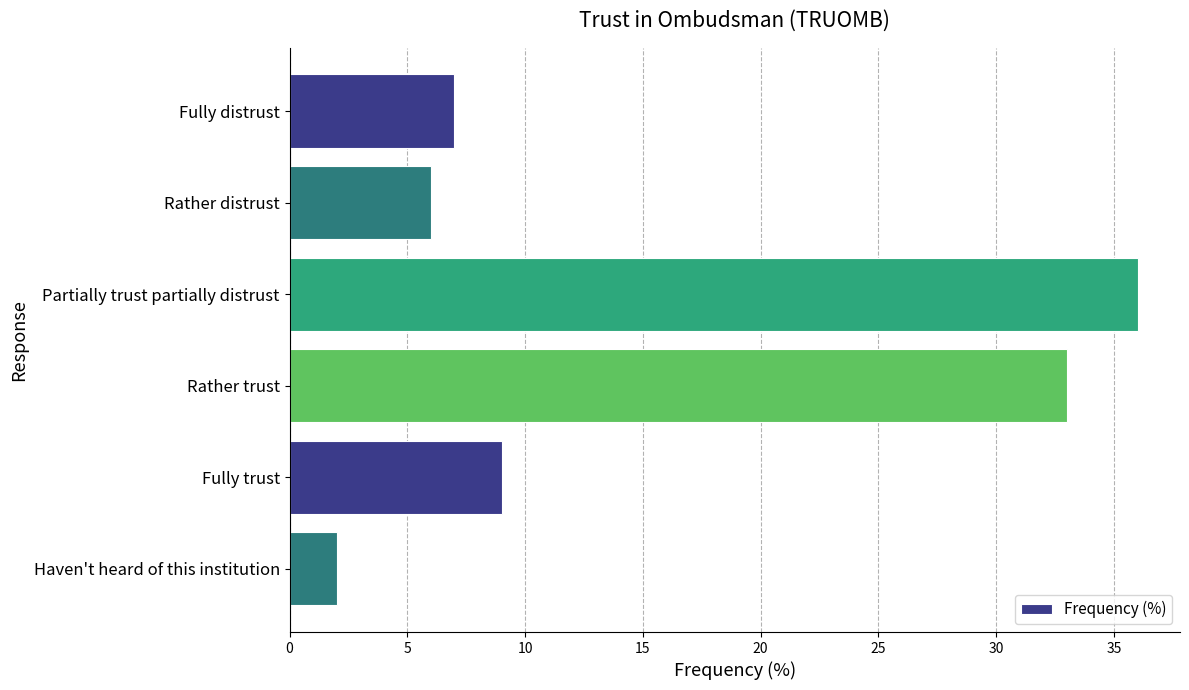

Which has a higher value, Fully distrust or Rather trust?

Rather trust